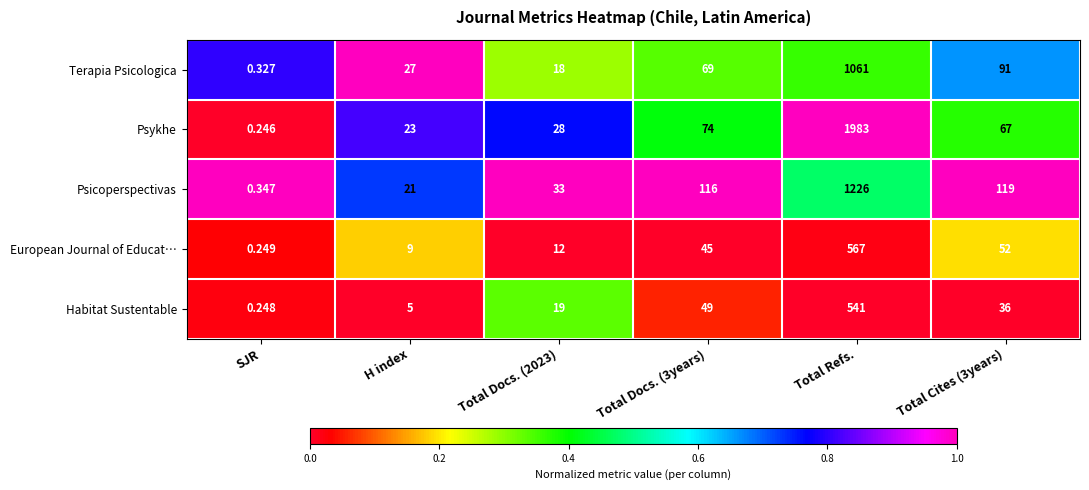

Which category has the lowest value in the Habitat Sustentable series?

SJR